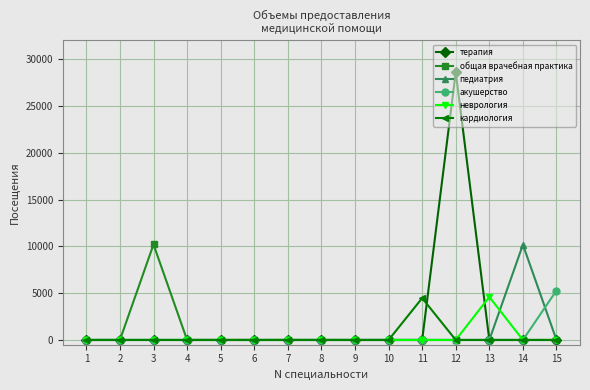

What is the maximum value for акушерство?

5282